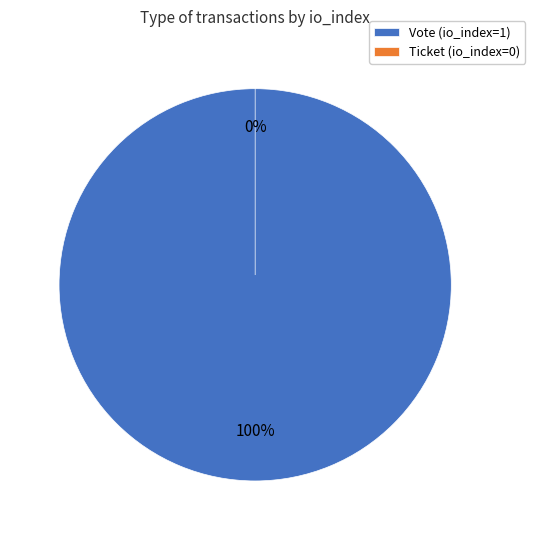

True or false: Vote (io_index=1) accounts for 100% of the total.

True